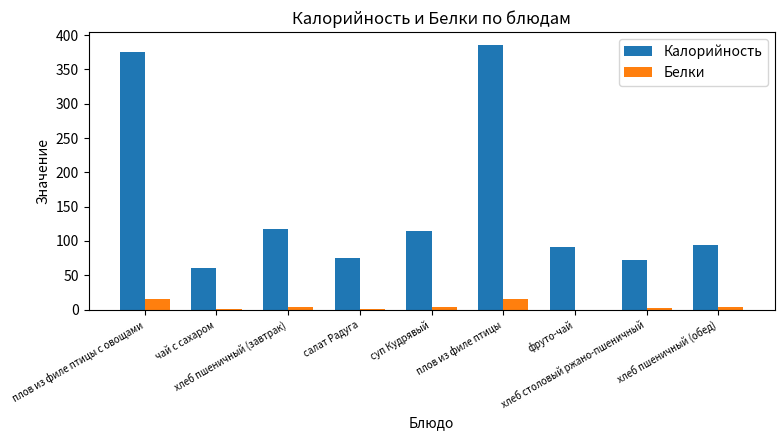

Which series has the largest total across all categories?

Калорийность